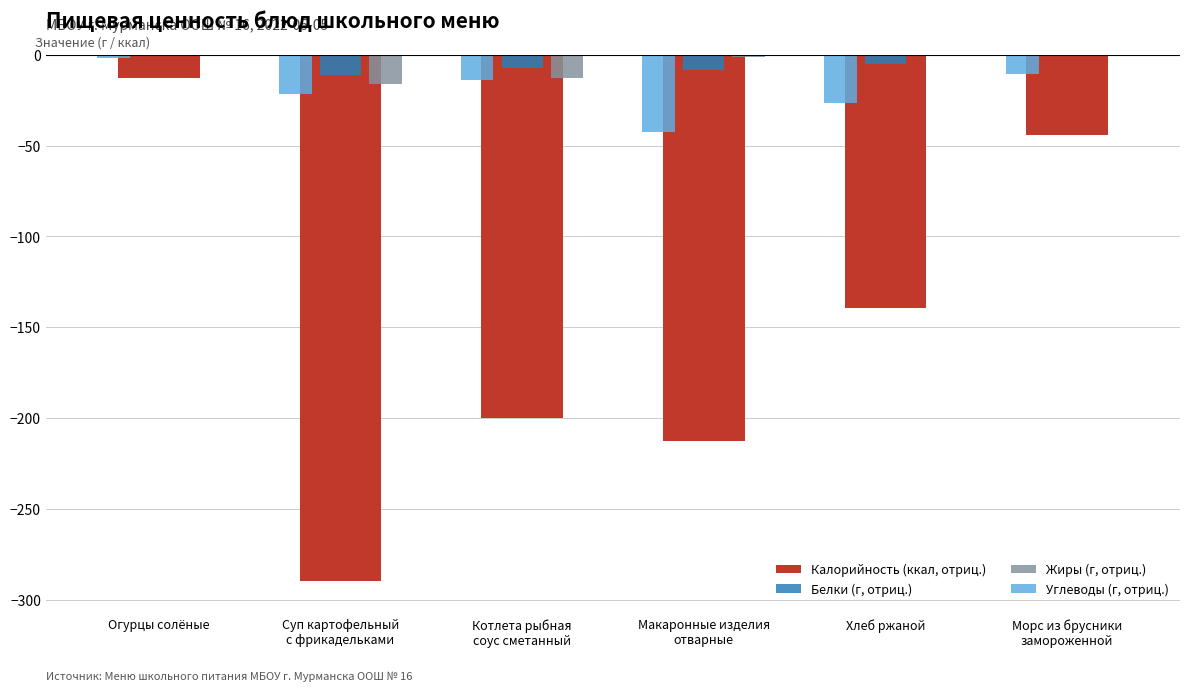

At which category is the sum across all series the highest?

Огурцы солёные